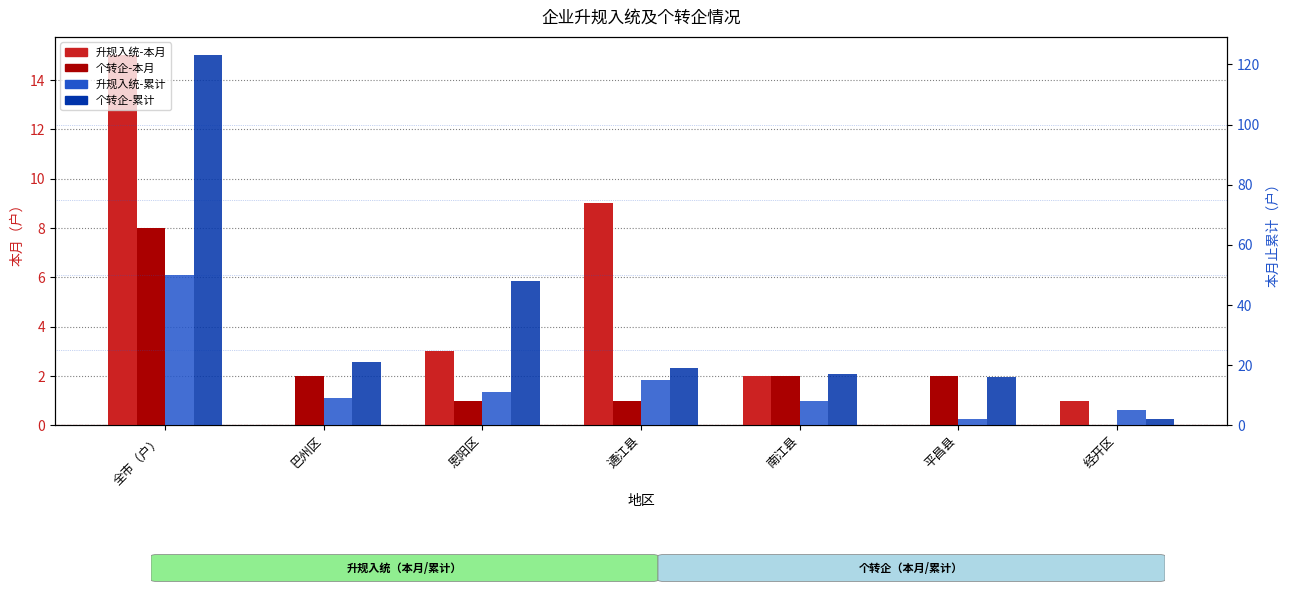

What is the label of the 2nd bar from the left?

巴州区